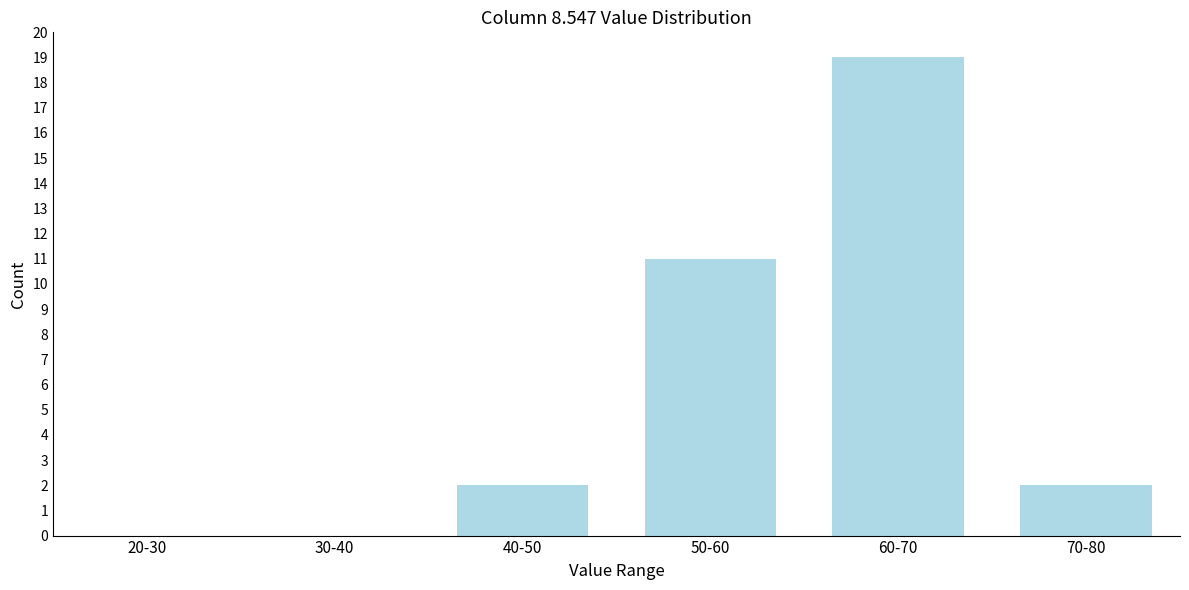

Reading right to left, what are all the values shown in this chart?

70-80=2	60-70=19	50-60=11	40-50=2	30-40=0	20-30=0